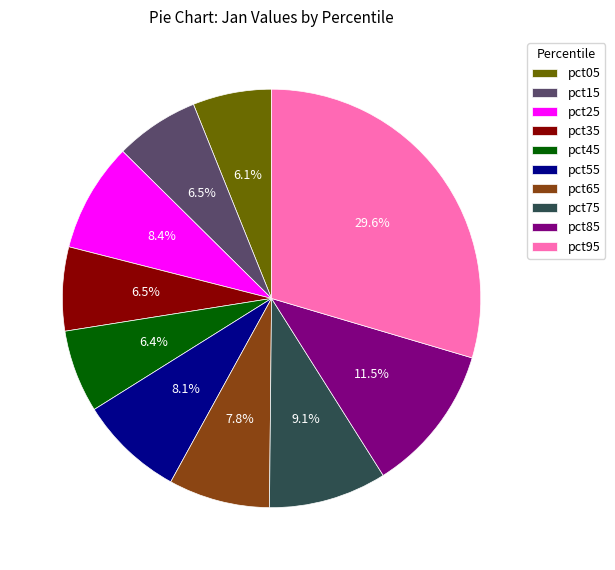

Is it true that pct95 is 20% of the pie?

False